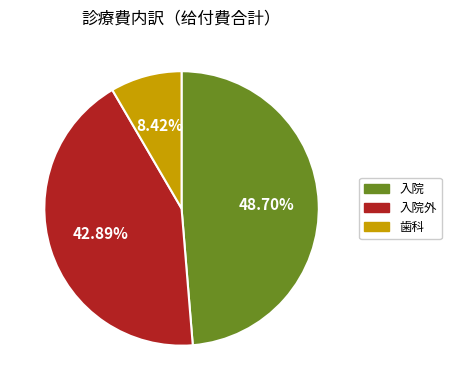

Count the number of slices in the pie.

3